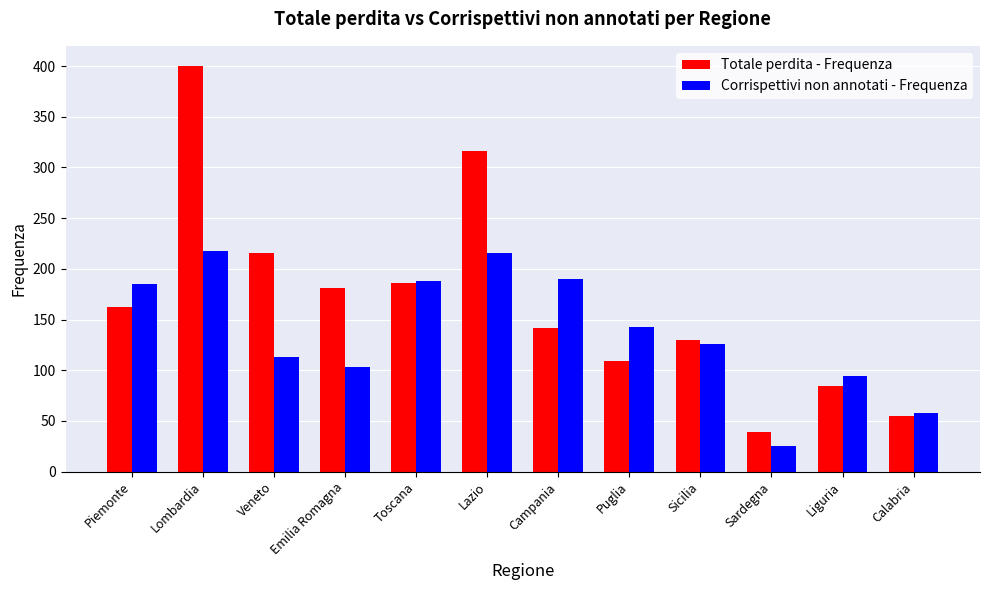

At which category is the sum across all series the highest?

Lombardia